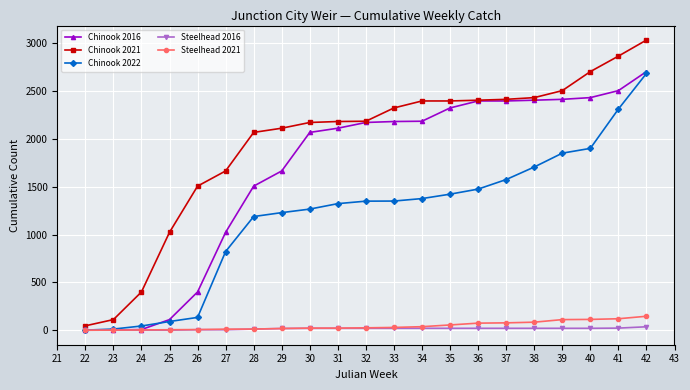

Which series has the largest total across all categories?

Chinook 2021